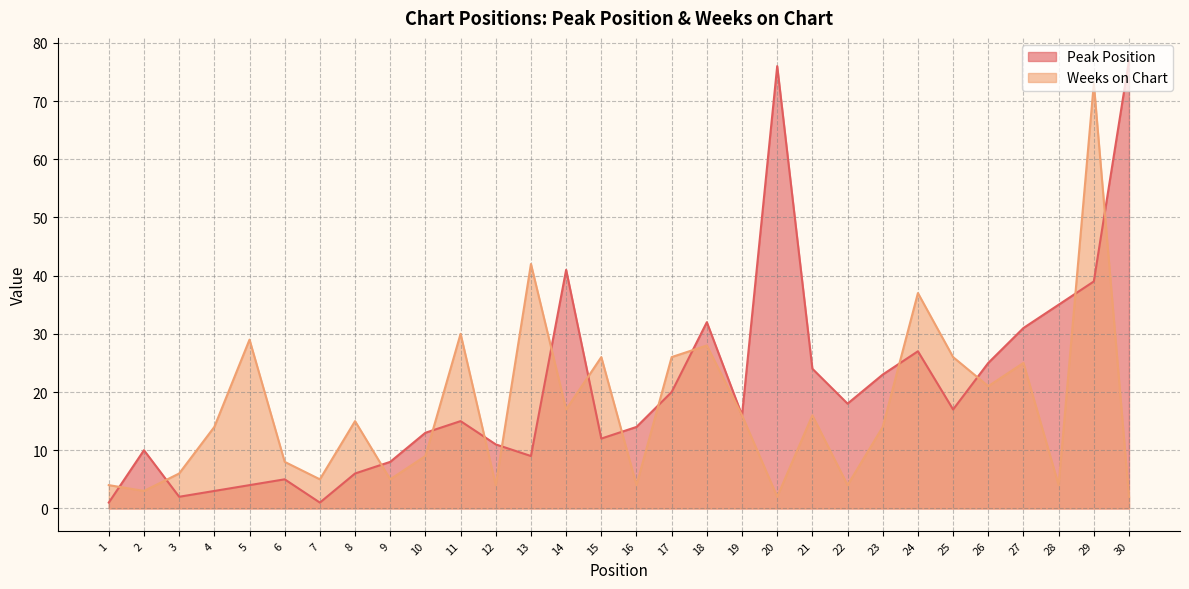

Which category has the highest value in the Weeks on Chart series?

29